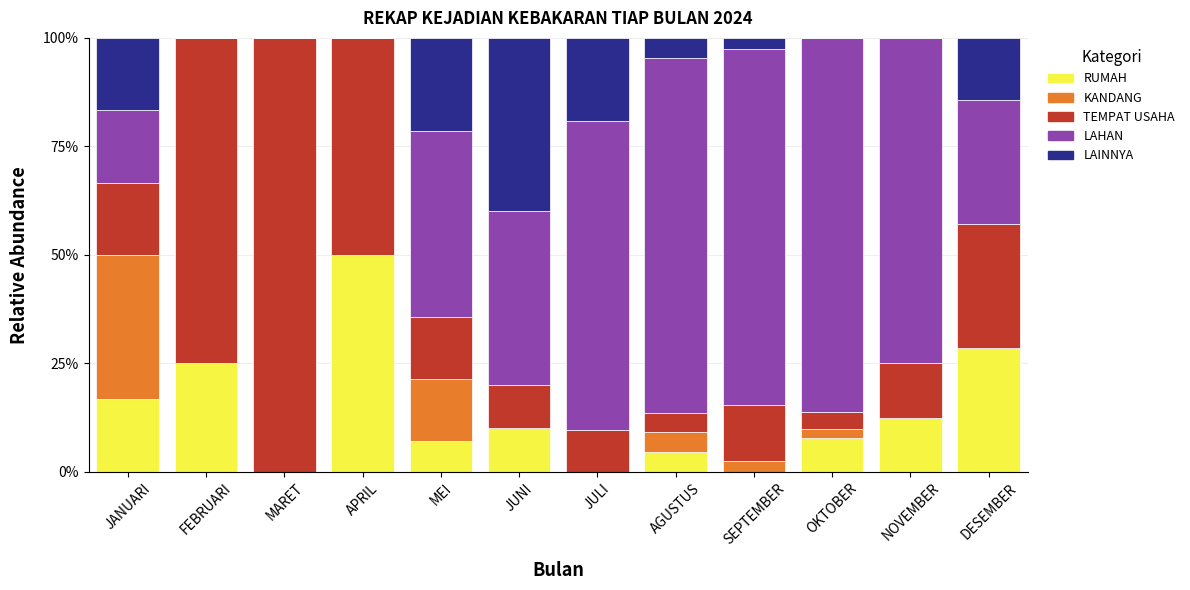

How many series are shown in this chart?

5